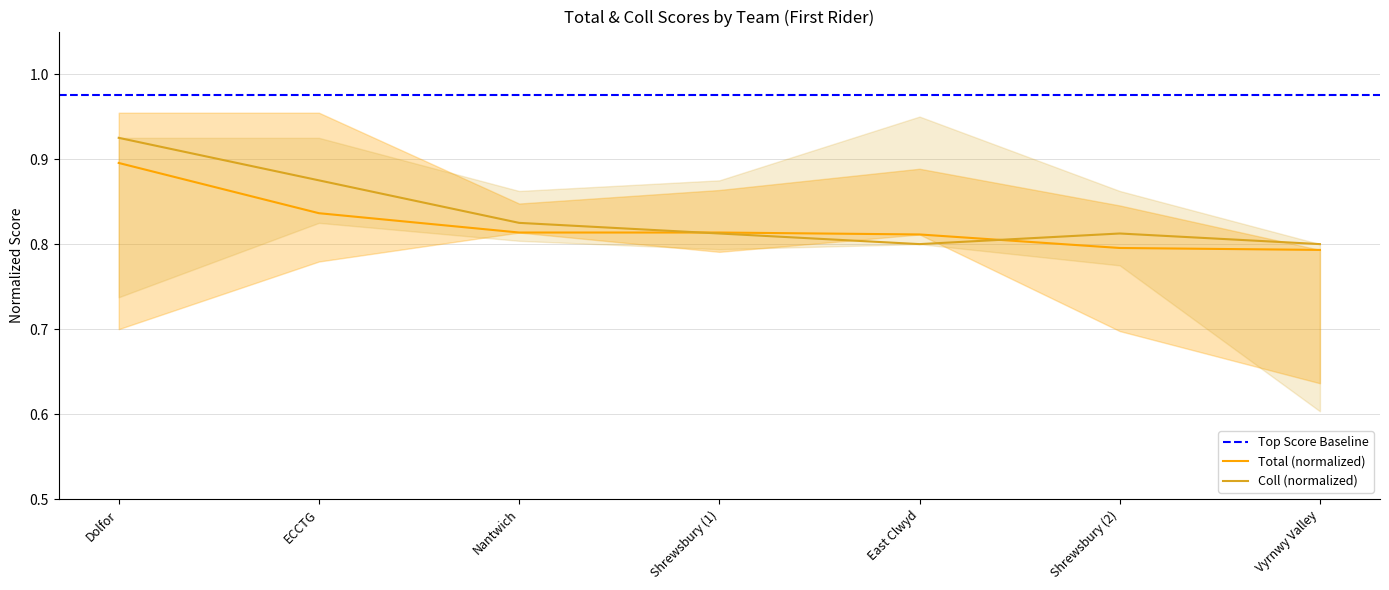

What is the lowest value of the Coll series?

0.8